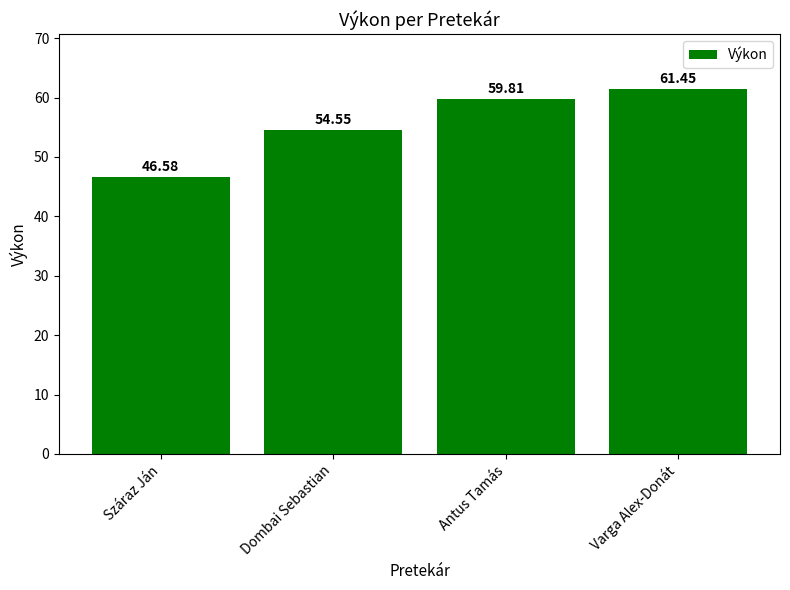

Approximately how many times larger is the value at Antus Tamás compared to Dombai Sebastian?

1.1